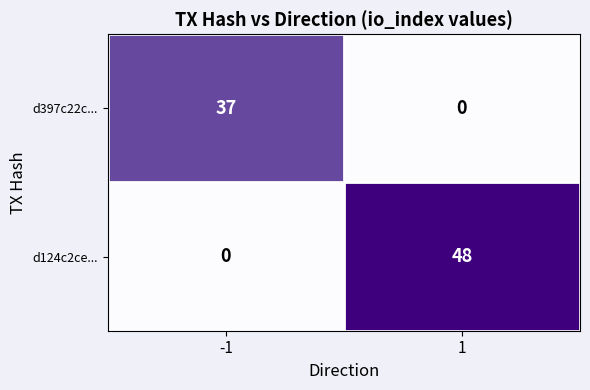

List the labels in order of d124c2ce... value, smallest first.

-1, 1